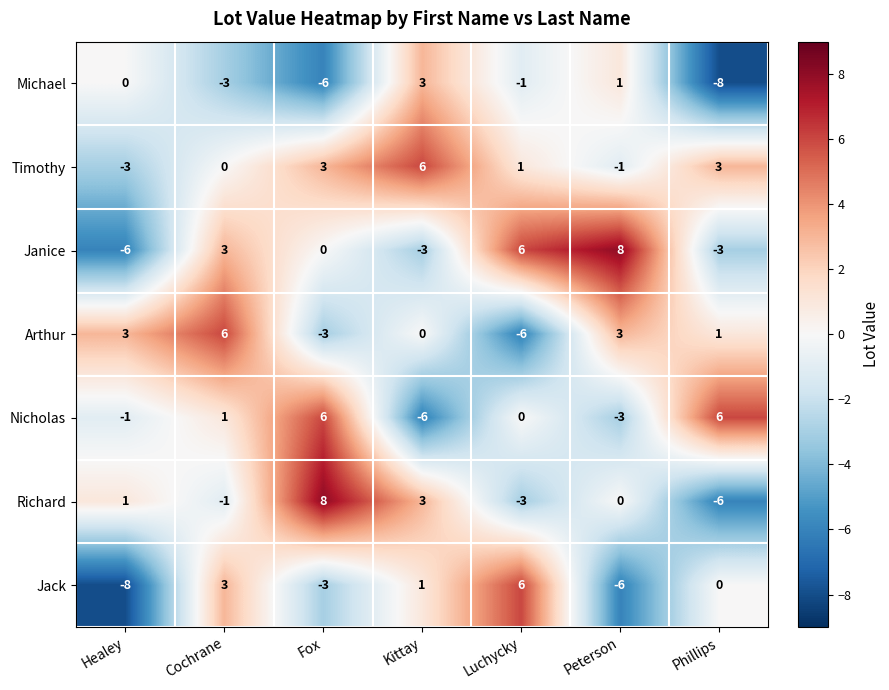

What value does the Michael series have at Cochrane, to the nearest 5?

-5